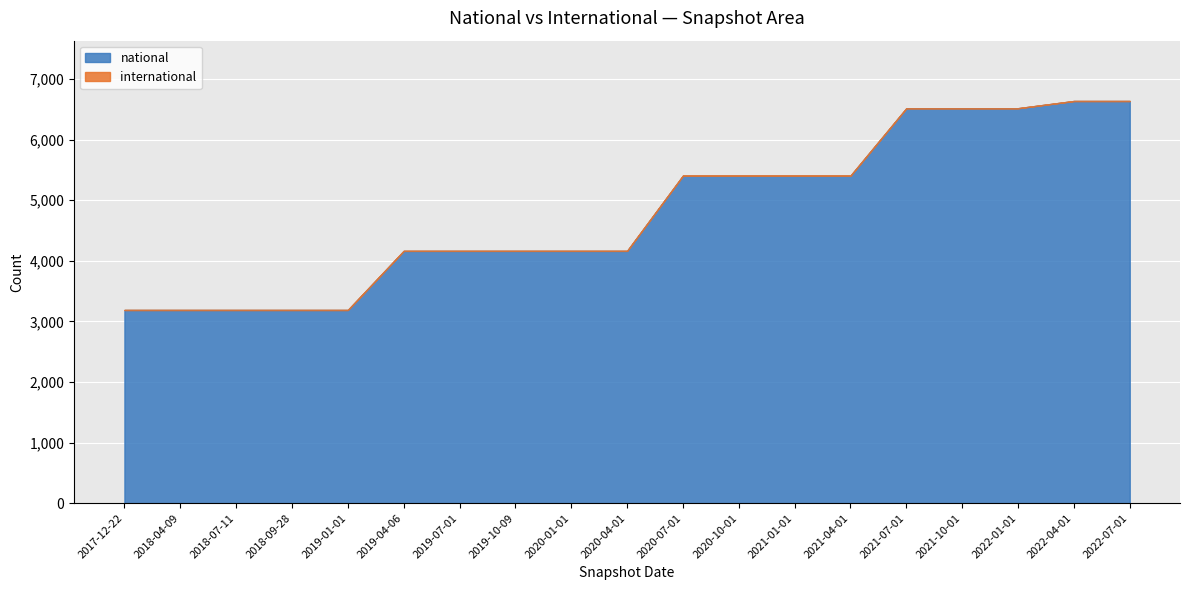

What is the difference between the maximum and minimum values in the national series?

3448